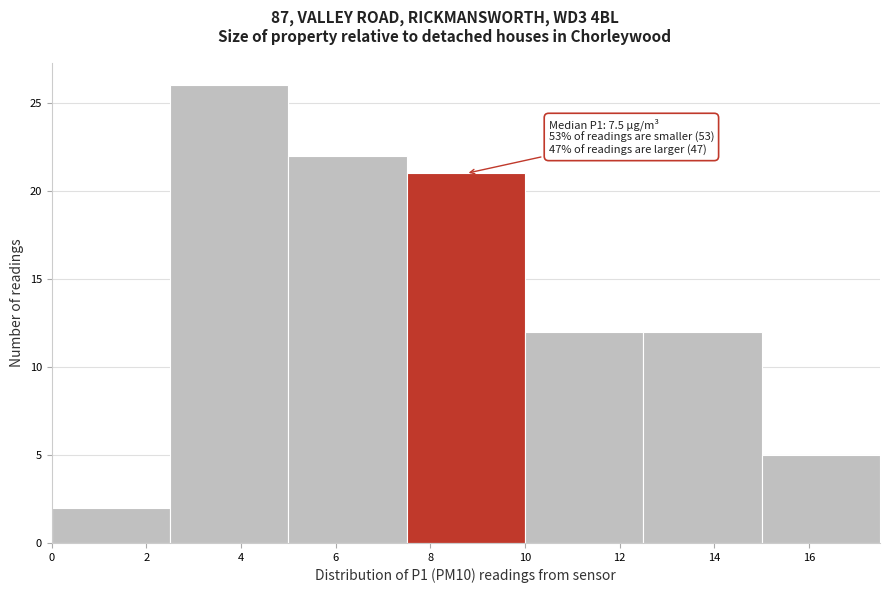

Over which range of the x-axis is the bar tallest?

2.5 to 5.0